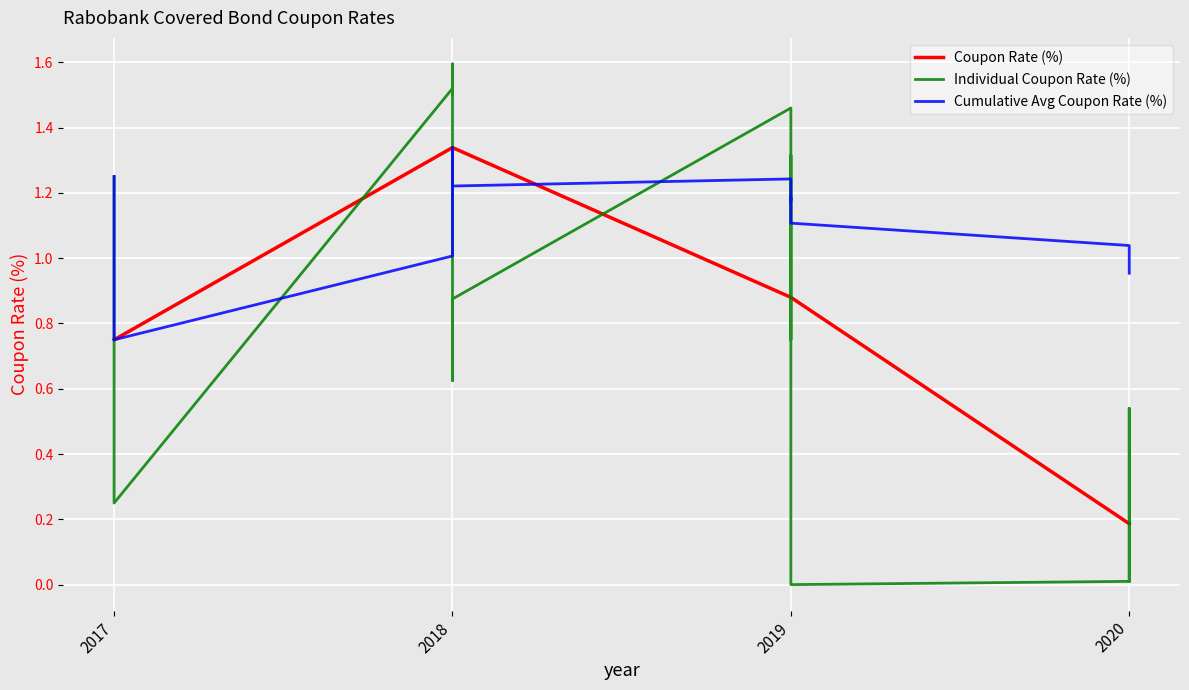

Reading right to left, what are all the values shown in this chart?

0.9	0.0	0.5	0.0	0.0	0.2	0.6	1.5	1.5	1.3	1.6	0.9	1.5	1.2	0.8	1.6	1.5	1.5